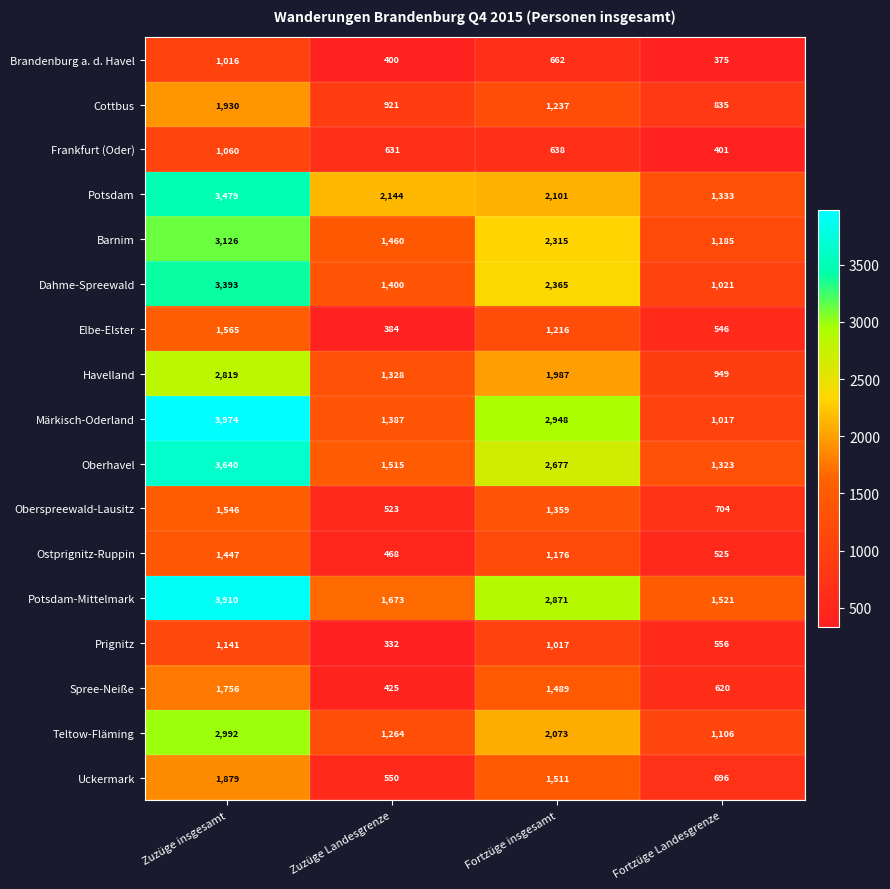

The Märkisch-Oderland series shows 2948 at Fortzüge insgesamt. True or false?

True